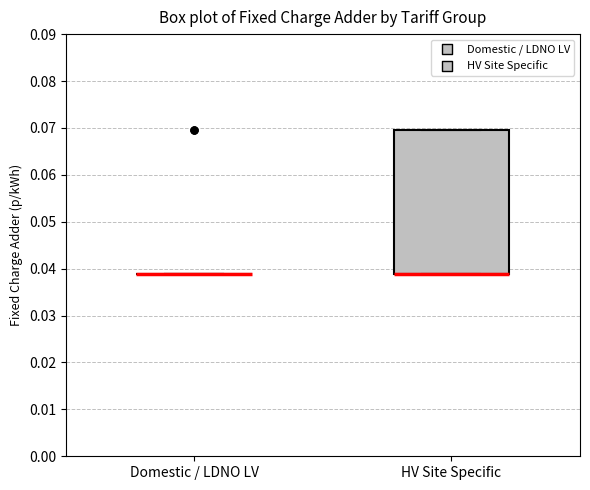

Reading left to right, read every box against the y-axis: the position of its median line, the range the box covers, and the ends of its whiskers. The values are not printed on the chart, so give them approximately, as read against the axis.

Domestic / LDNO LV: box collapsed to a line at 0.039, whiskers 0.039 to 0.039
HV Site Specific: median 0.039 (drawn on the box's lower edge), box 0.039 to 0.070, whiskers 0.039 to 0.070